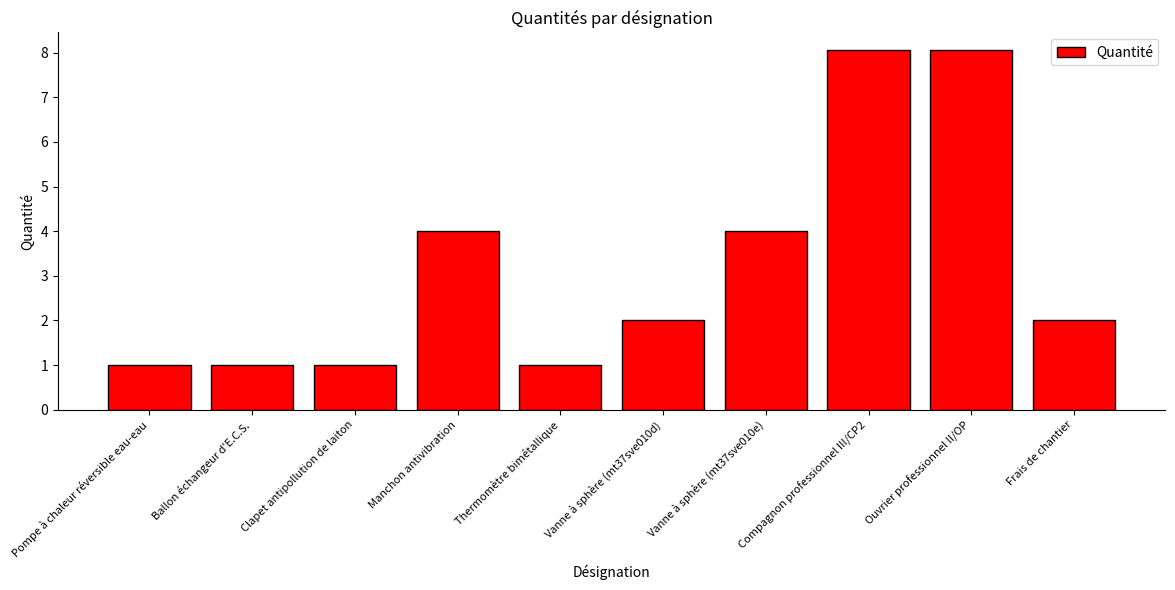

True or false: the data shows 8.1 at Compagnon professionnel III/CP2.

True